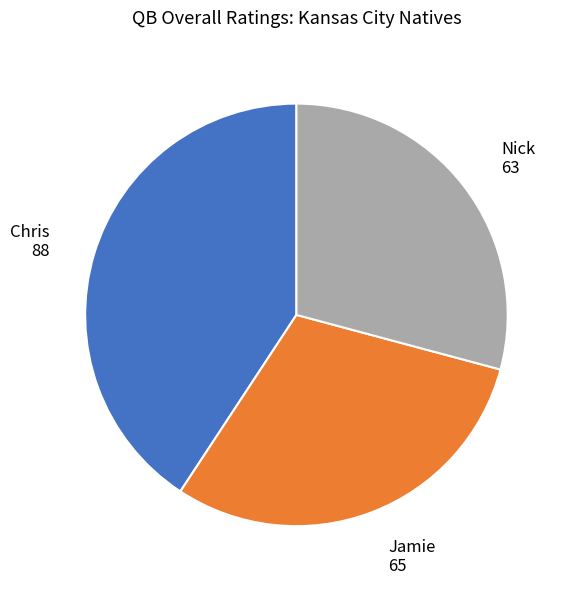

True or false: Jamie accounts for 37% of the total.

False